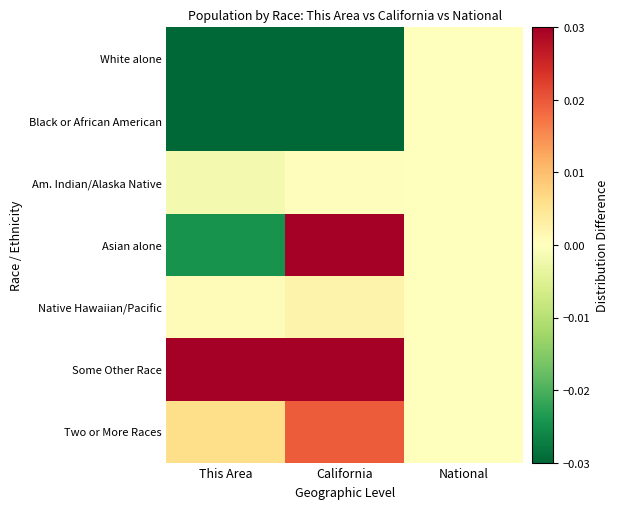

Which category has the lowest value across all series?

California